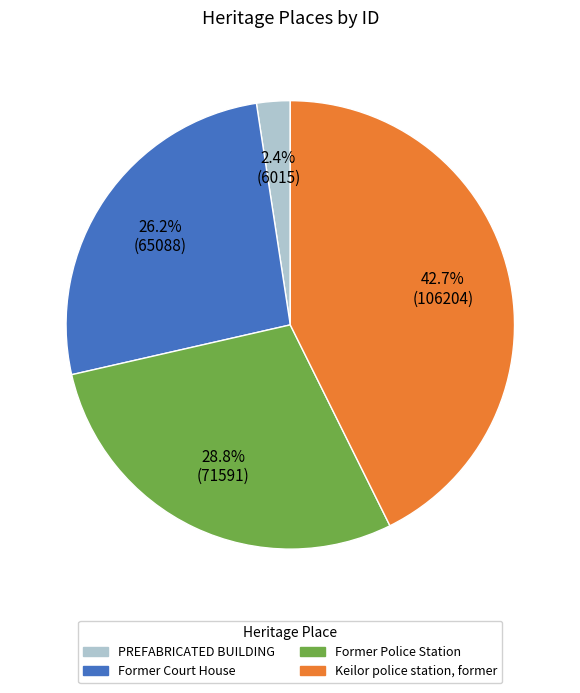

What is the ratio of the value at Keilor police station, former to the value at Former Police Station?

1.5